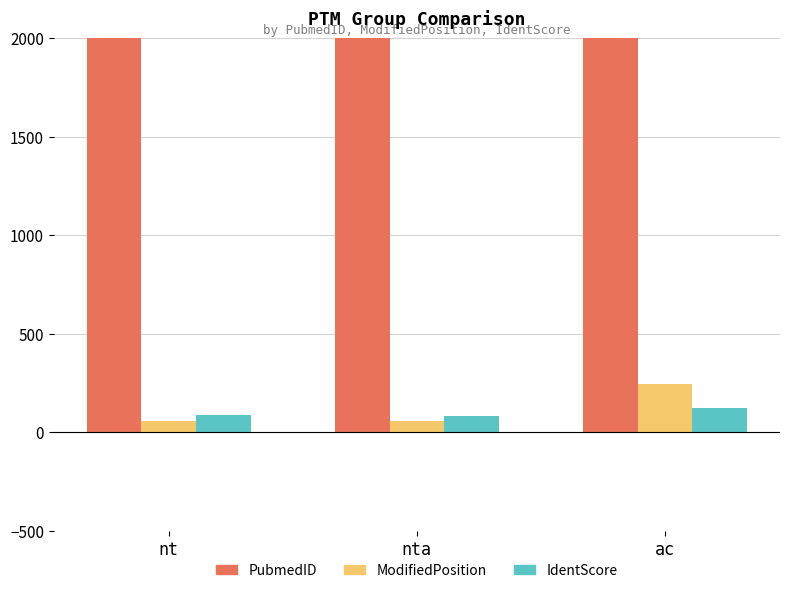

What is the label of the 1st bar from the left?

nt